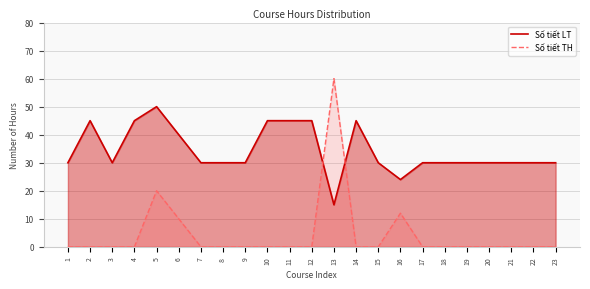

The Số tiết TH series shows -35 at 22. True or false?

False